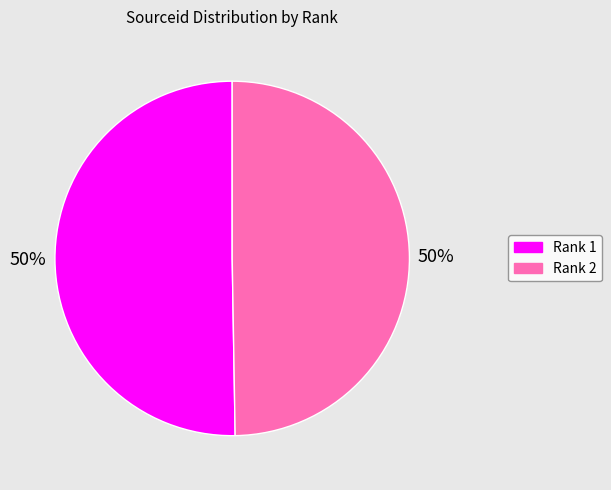

To the nearest percent, what is the average slice percentage?

50%